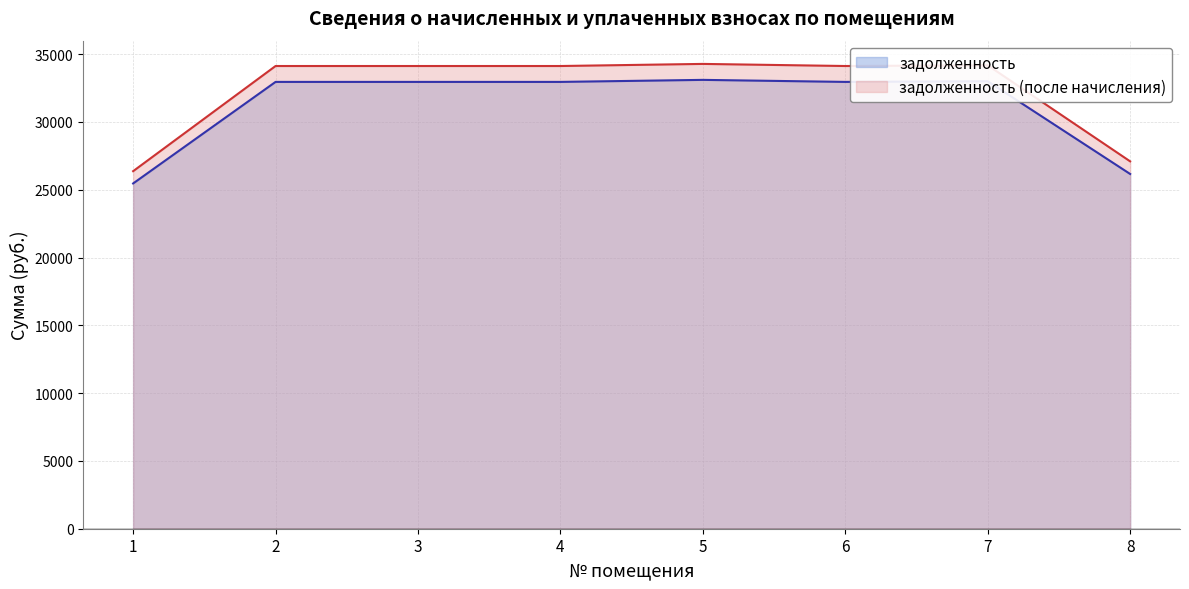

At which label does задолженность (после начисления) reach its peak?

5